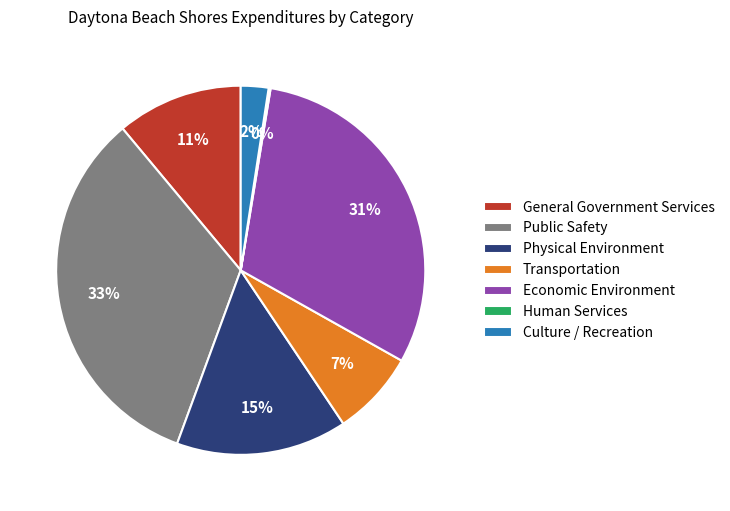

Is there a majority slice in this chart?

No